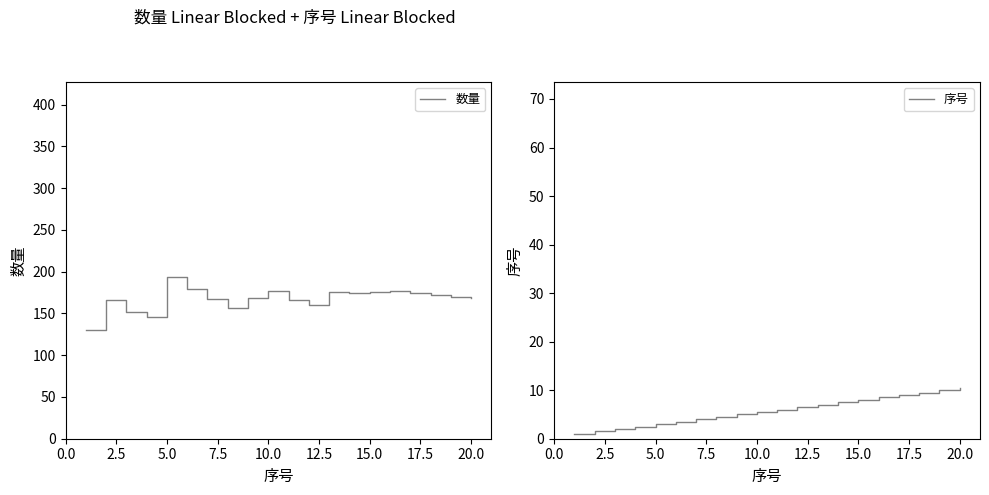

Does the chart display data point markers on the line(s)?

No